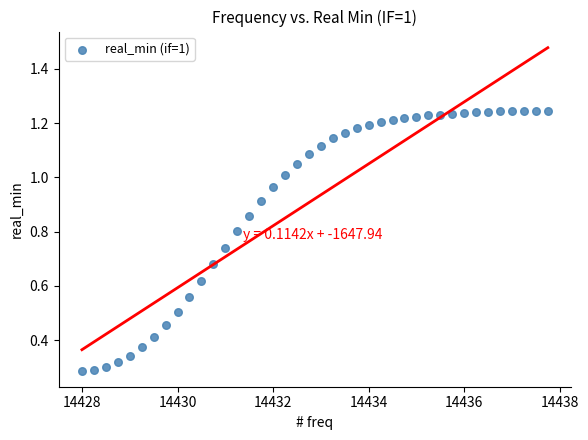

What is the range of X values (max minus min)?

9.8